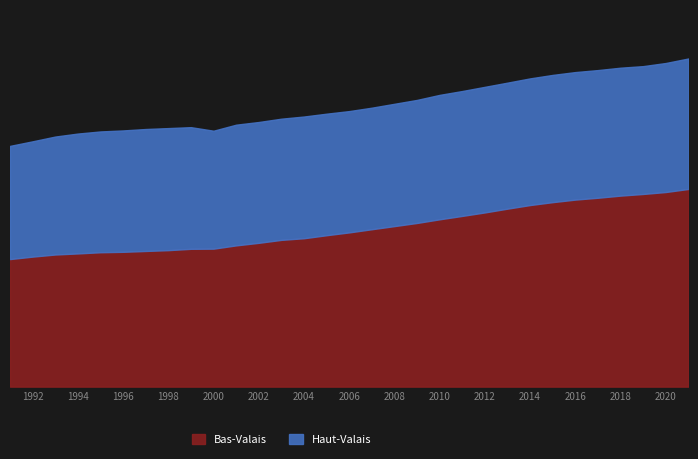

What is the sum of the Haut-Valais values at 1996 and 2012?

160457